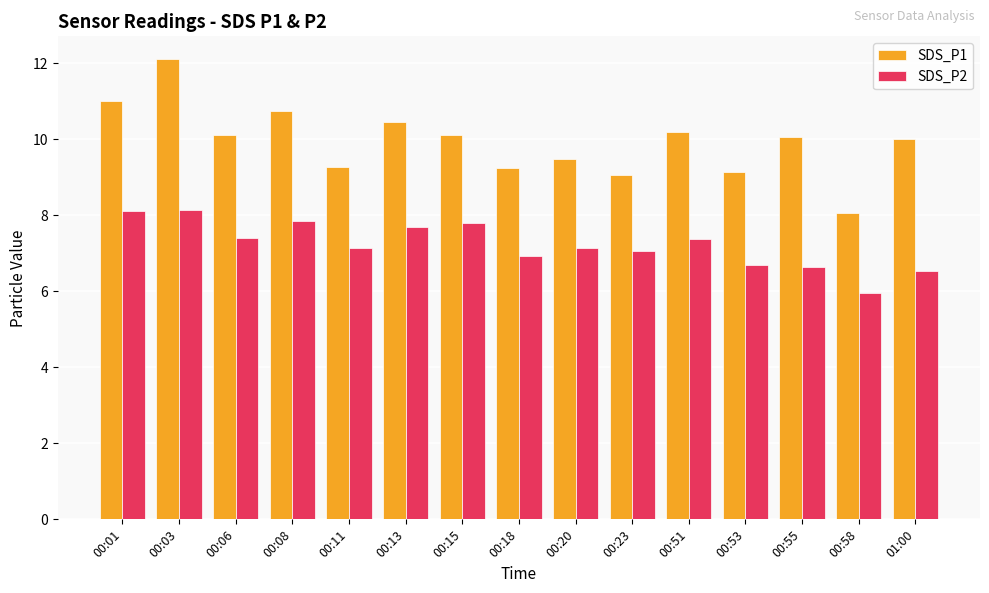

What is the sum of all SDS_P2 values?

108.4